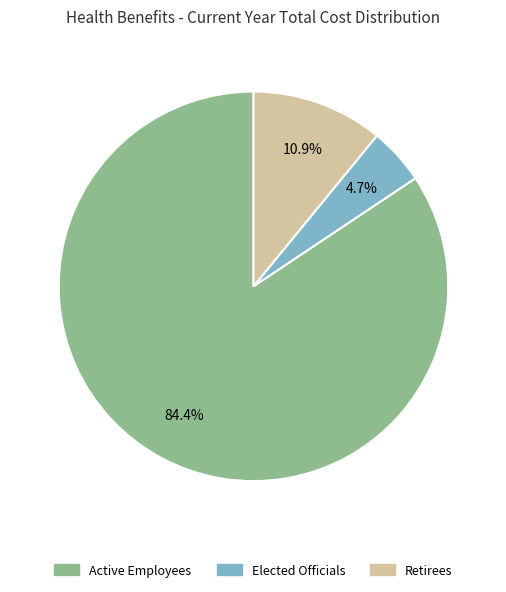

Which slice is the largest?

Active Employees